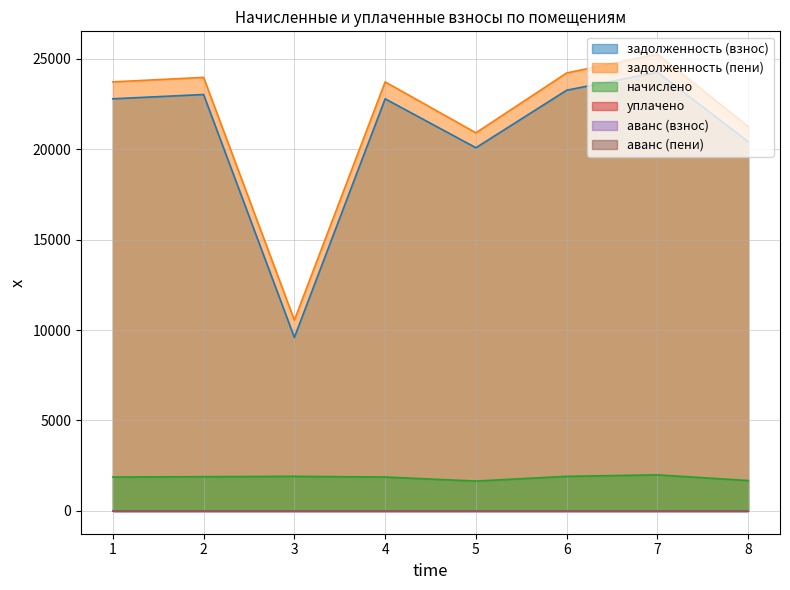

At which category is the sum across all series the highest?

7